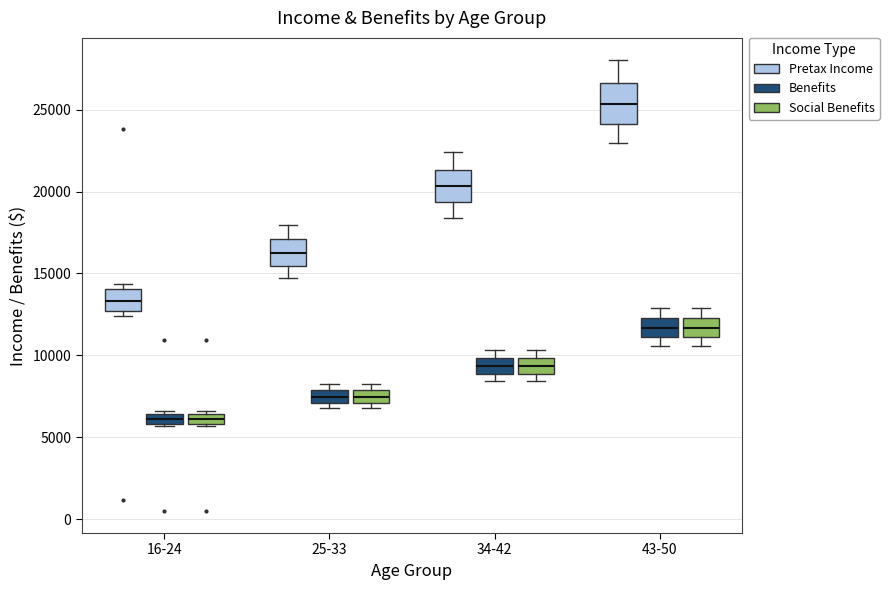

Where is the upper edge of the box for 43-50 (Pretax Income) on the y-axis? The values are not printed on the chart, so give them approximately, as read against the axis.

26500